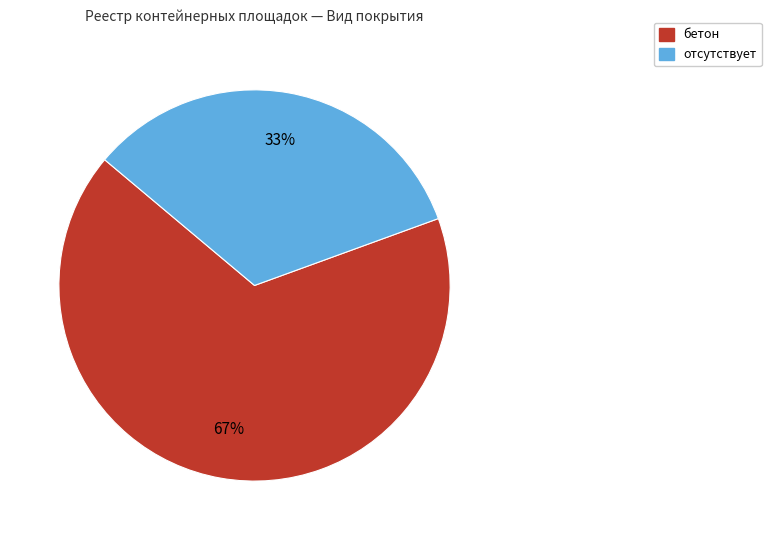

To the nearest percent, what percentage of the pie is бетон?

67%